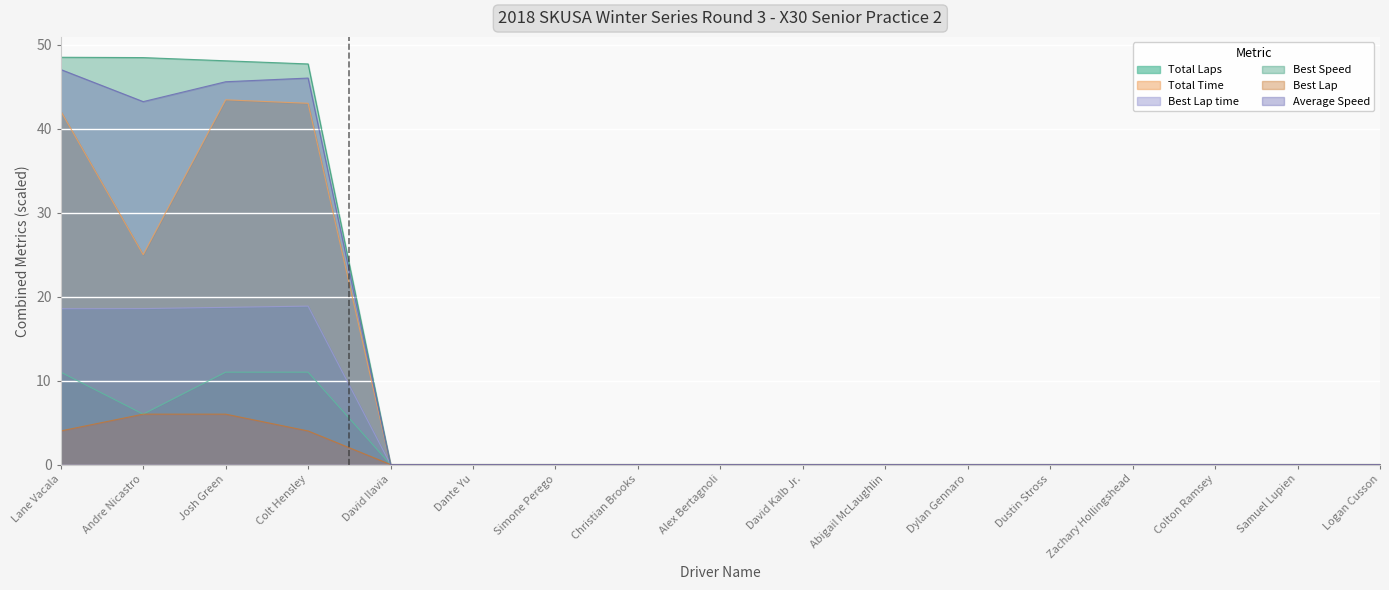

Rank the series at Josh Green from lowest to highest value.

Best Lap, Total Laps, Best Lap time, Total Time, Average Speed, Best Speed